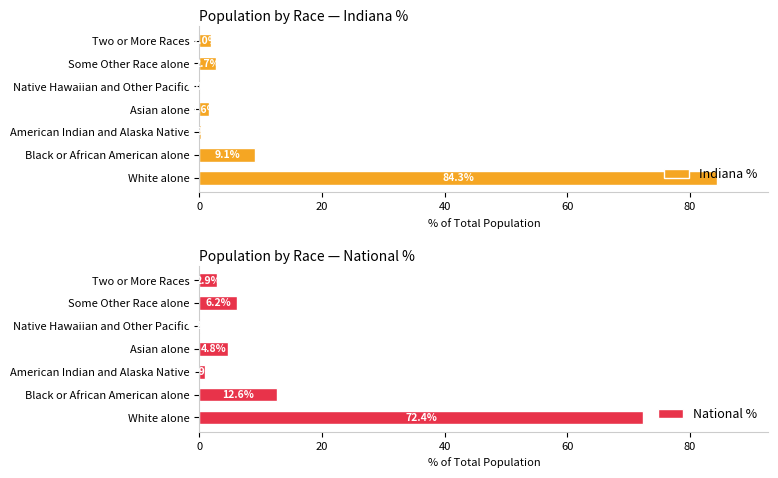

The value of Indiana % at American Indian and Alaska Native is 0.3. True or false?

True